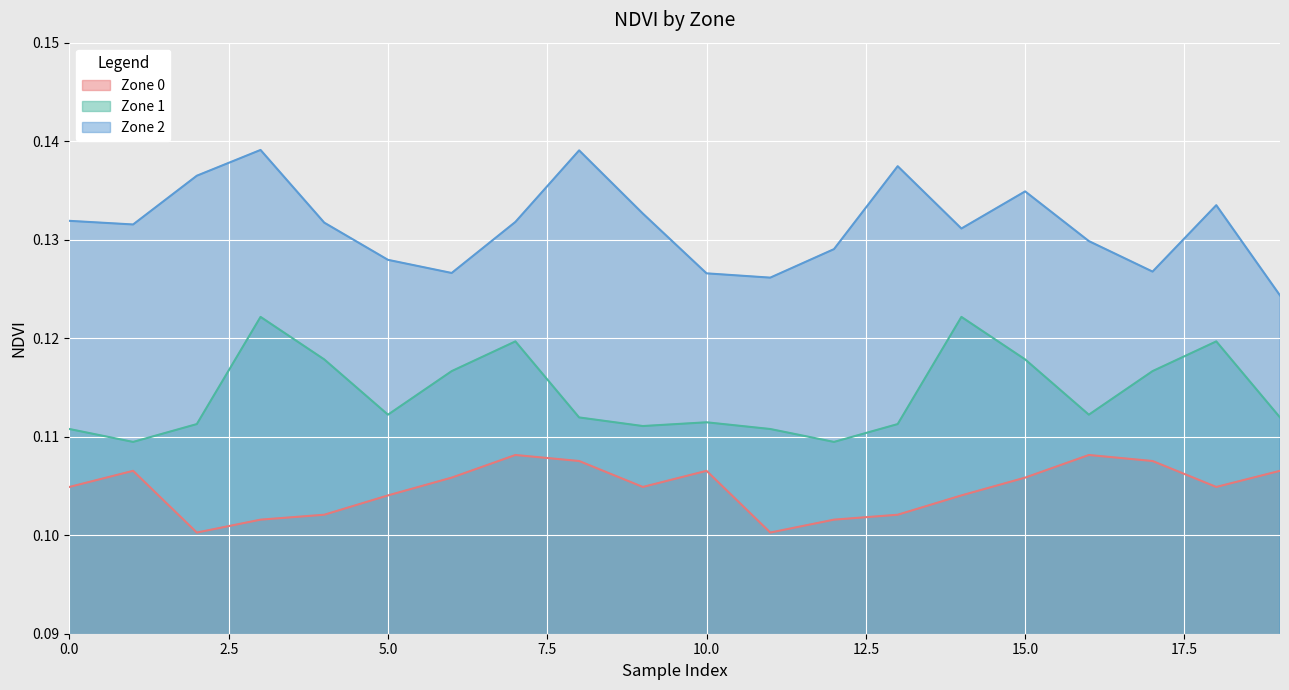

At which category is the sum across all series the highest?

3